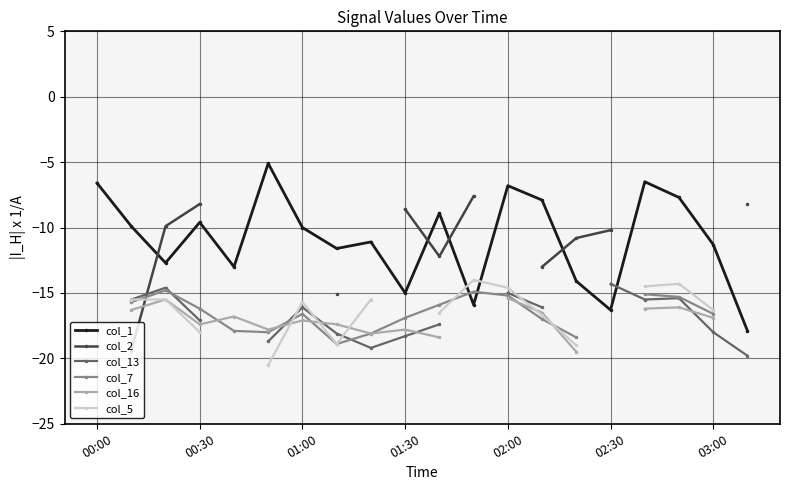

The value of col_13 at 7 is -18.1. True or false?

True